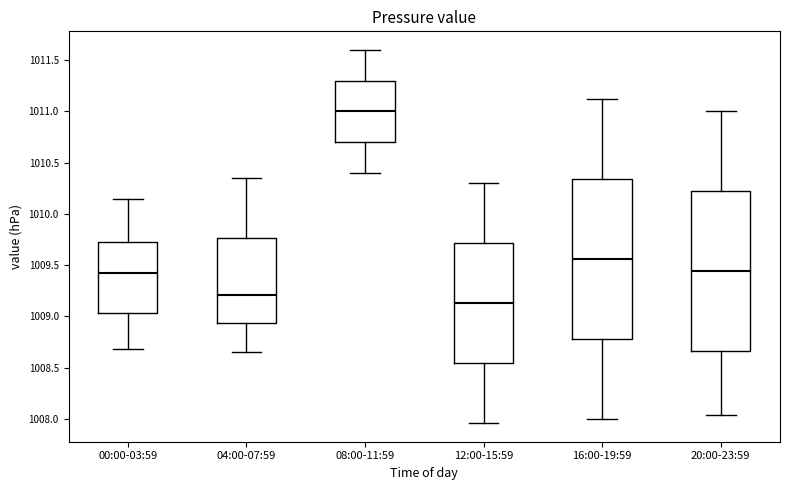

Which box has the highest median line?

08:00-11:59